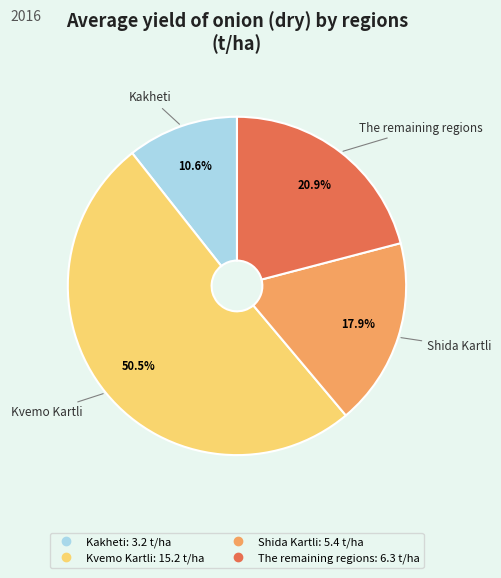

Which category accounts for the majority?

Kvemo Kartli